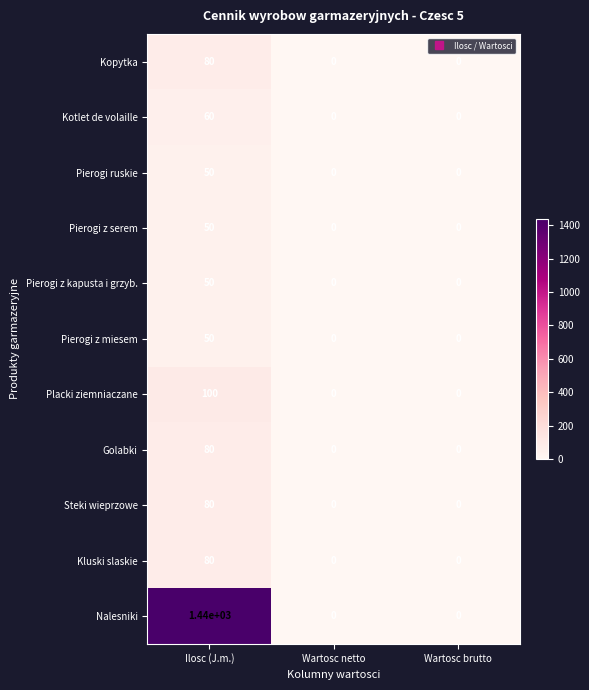

Between Ilosc (J.m.) and Wartosc netto, which series saw the biggest shift?

Nalesniki